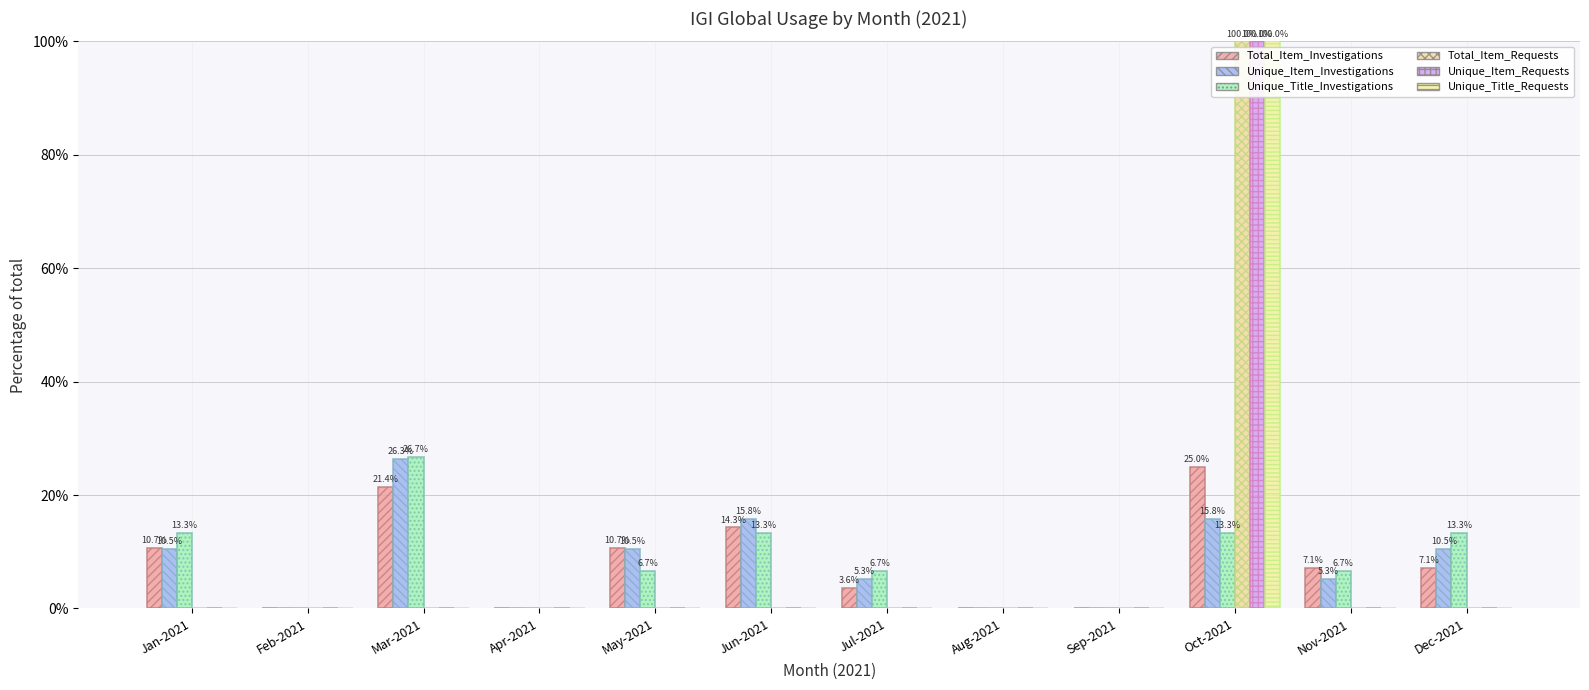

Count the number of categories in the chart.

12